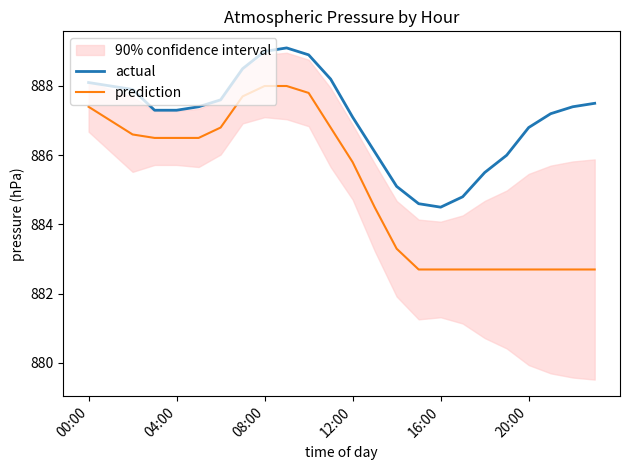

What is the greatest value displayed?

889.1